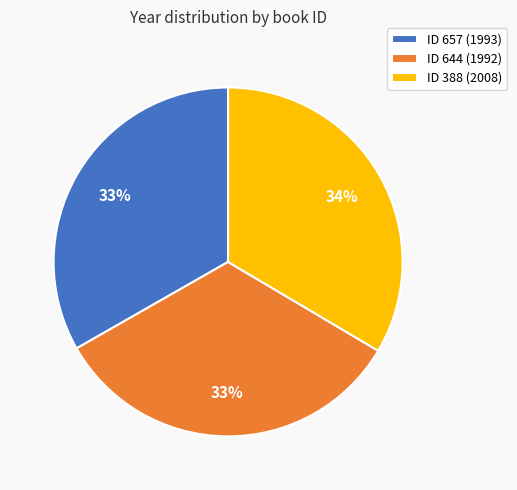

Is the sum of ID 644 (1992) and ID 388 (2008) greater than half?

Yes